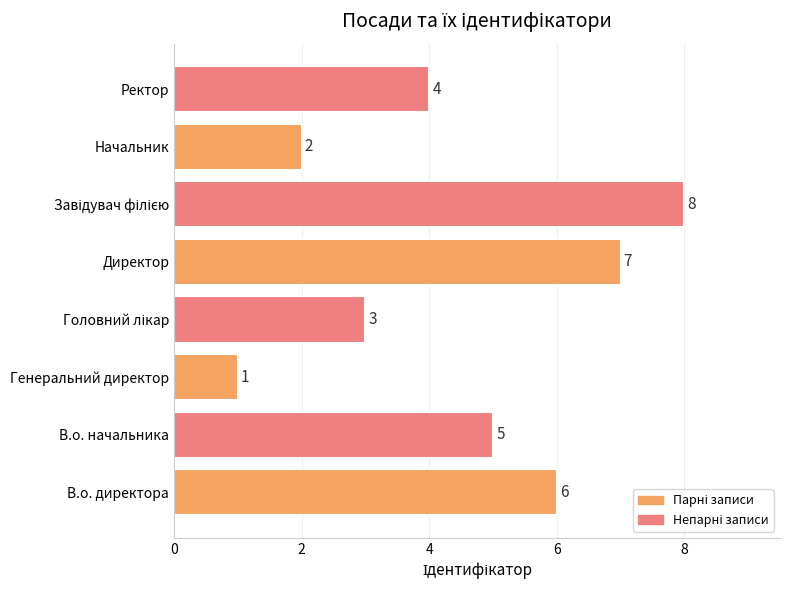

What is the ratio of the value at В.о. директора to the value at В.о. начальника?

1.2